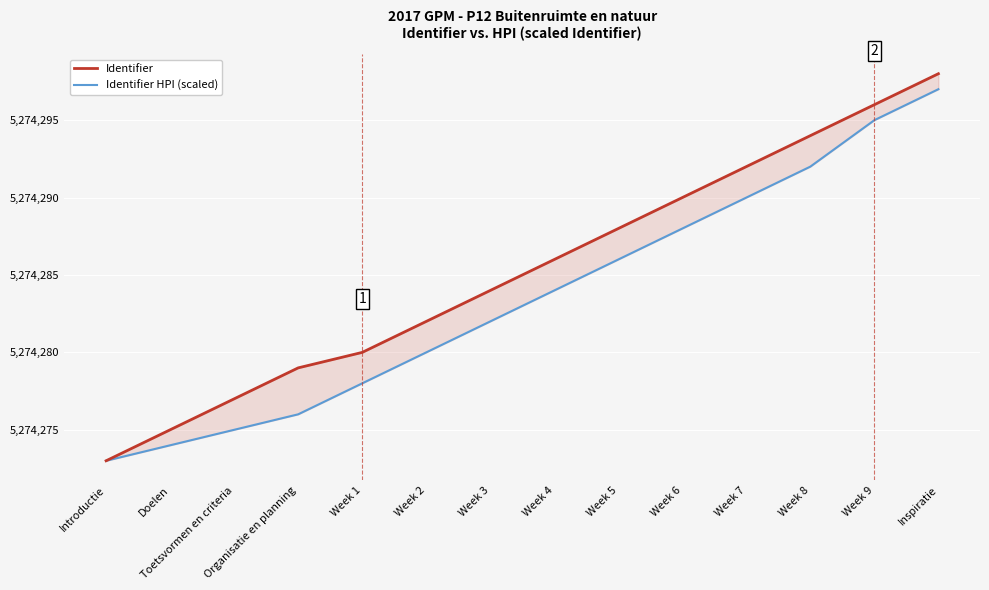

True or false: Identifier HPI (scaled) and Identifier intersect in this chart.

False